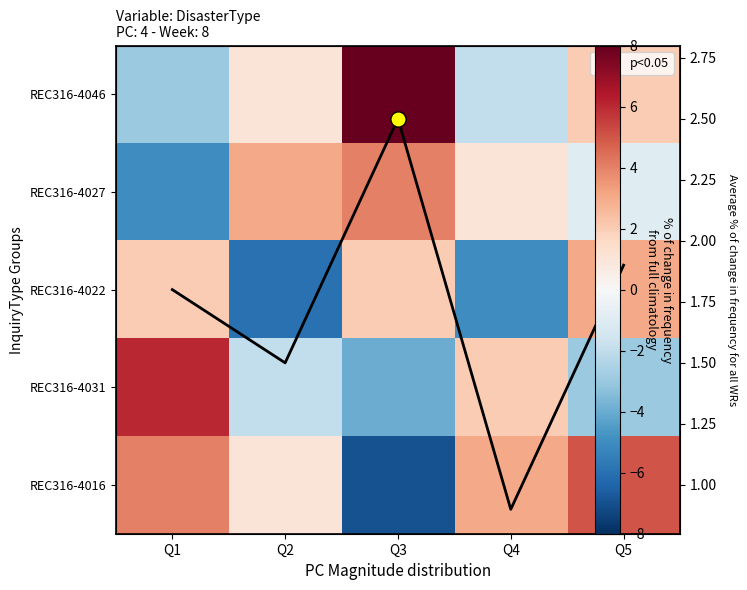

Which series has the widest spread of values?

REC316-4016